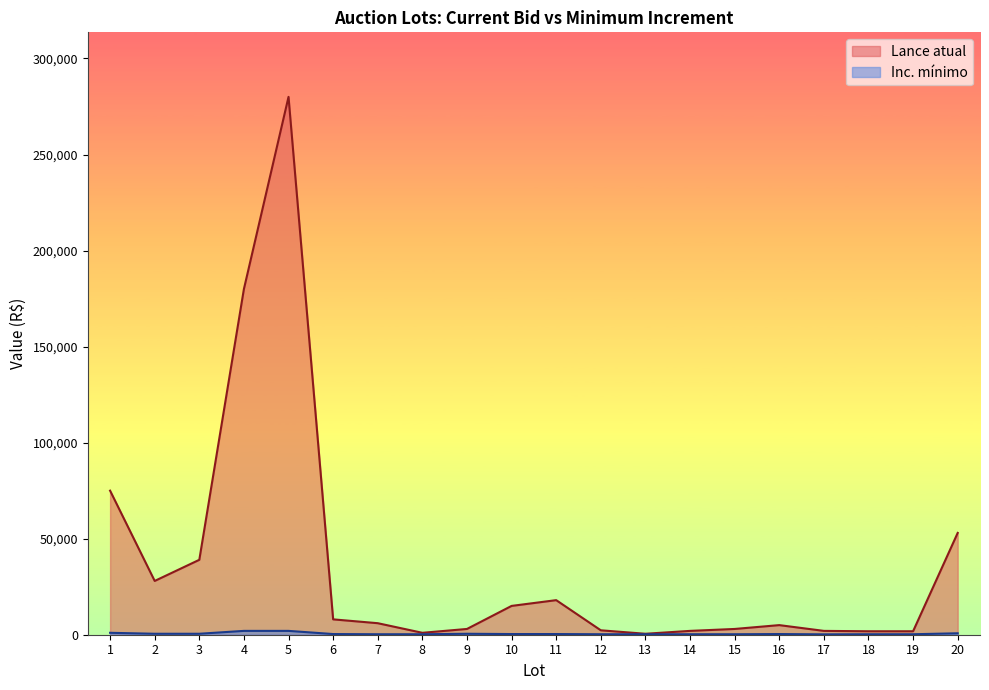

What is the spread (max minus min) of values at 6?

7650